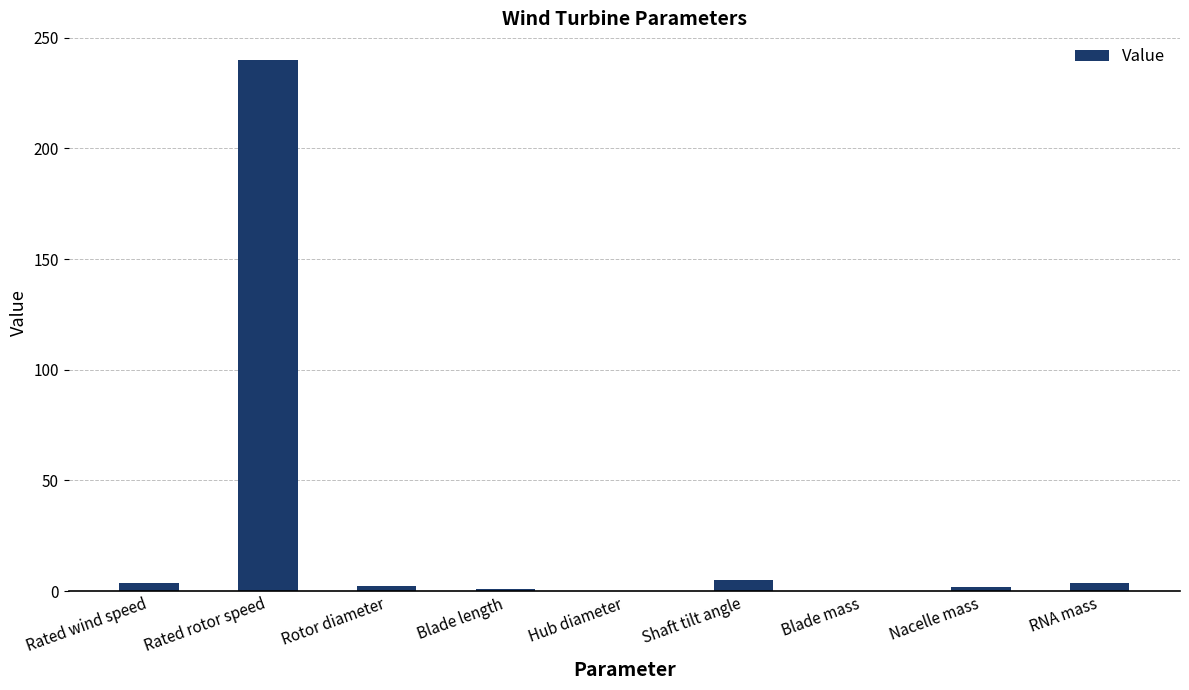

What is the greatest value displayed?

240.0